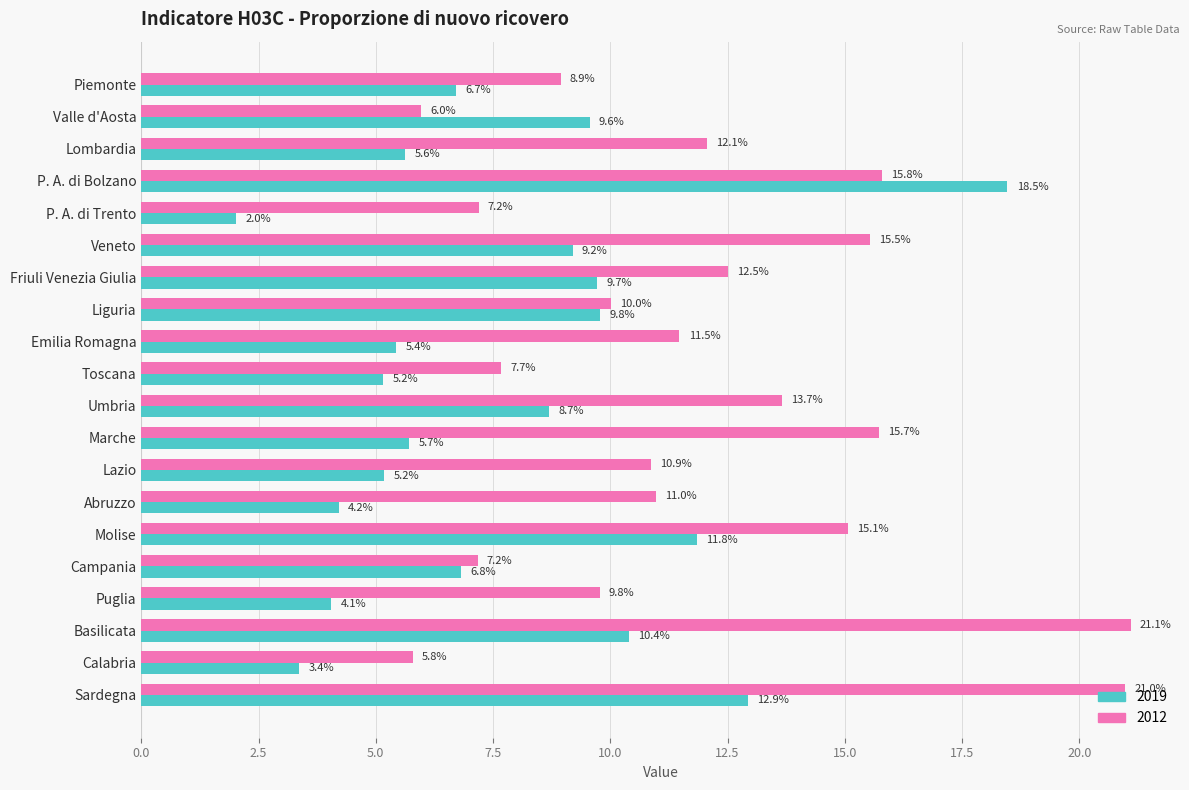

Is the value of 2019 at Campania greater than the value of 2012 at Puglia?

No